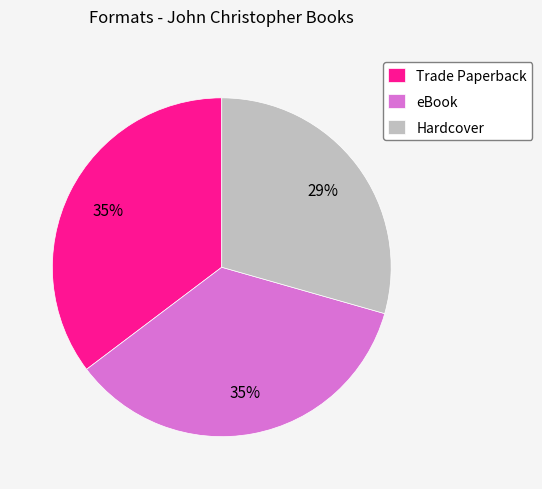

To the nearest percent, what is the combined percentage of eBook and Hardcover?

65%